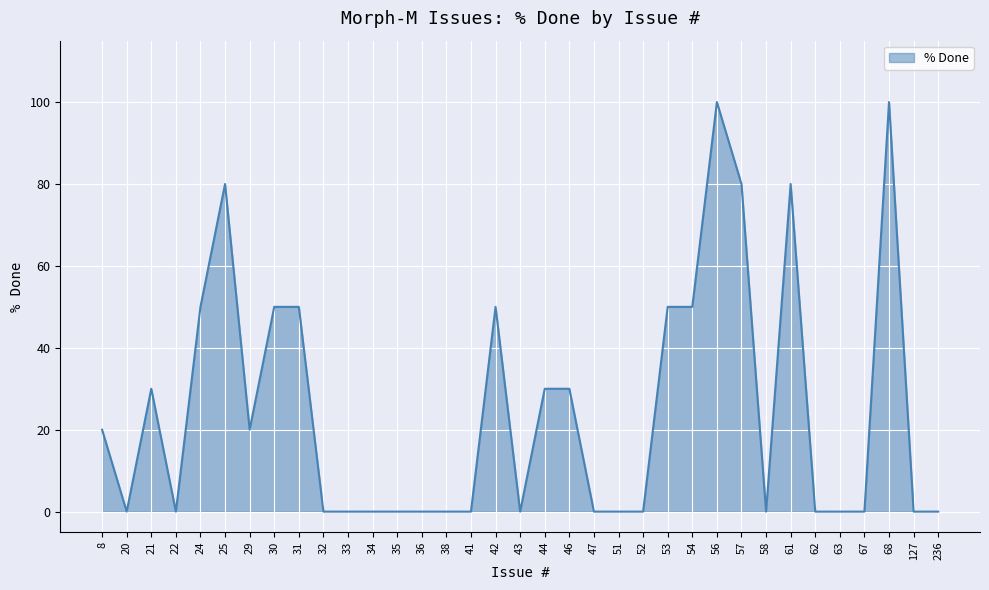

Is it true that the value at 47 is 0?

True